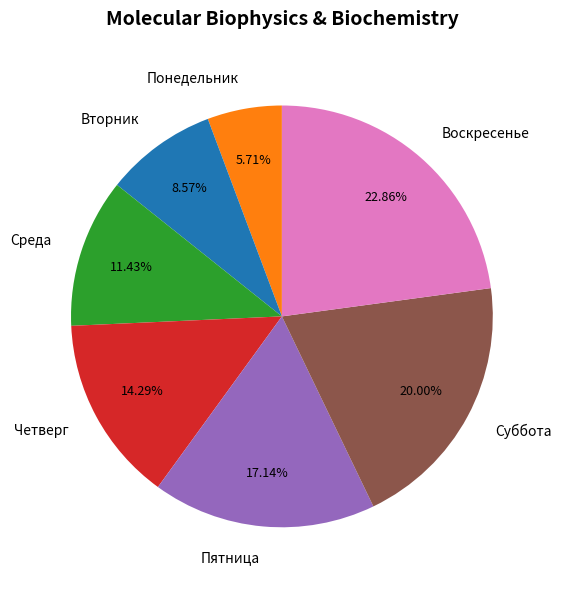

To the nearest percent, what is the difference between the largest and smallest slice percentages?

17%